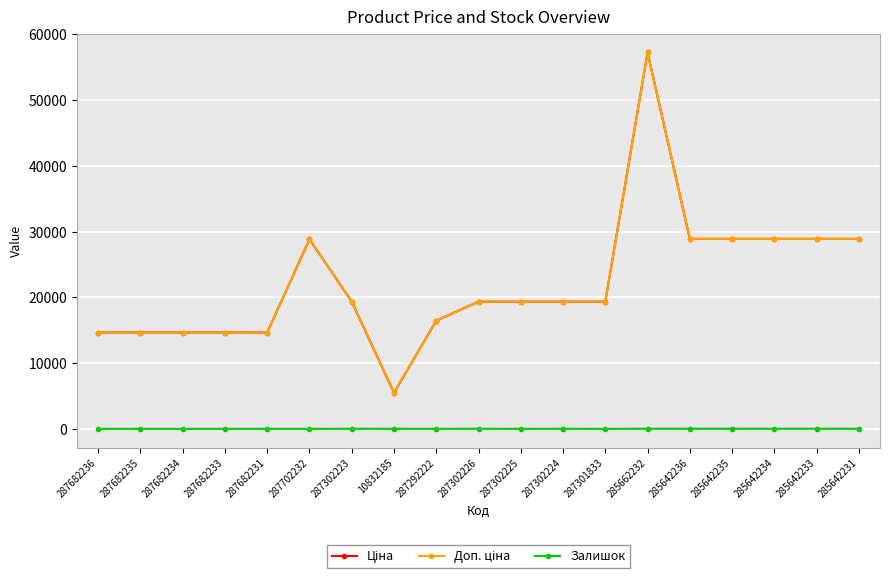

List the series in order of their peak value, highest first.

Ціна, Доп. ціна, Залишок